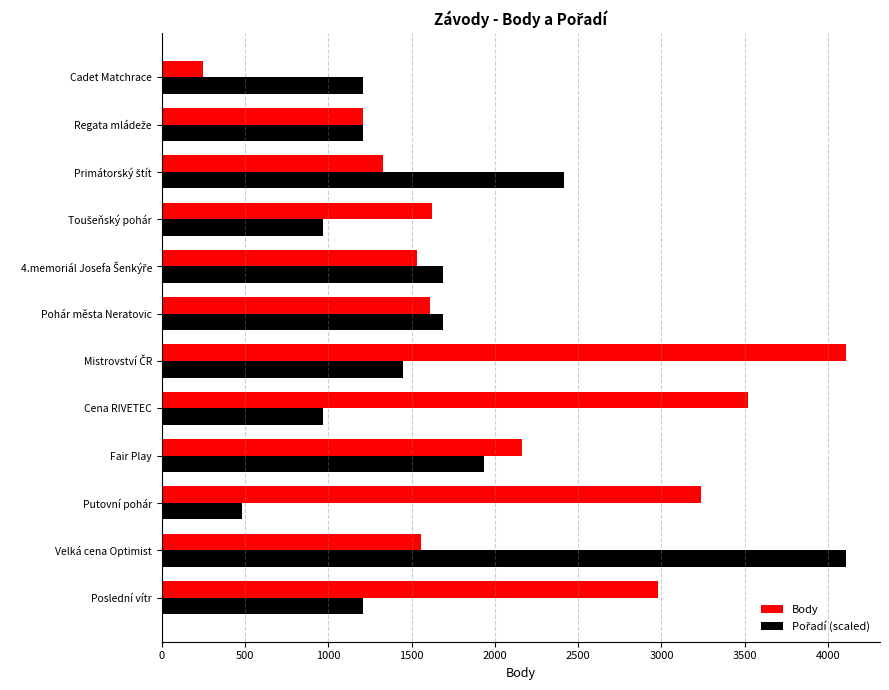

Which series has the largest range (max minus min)?

Body